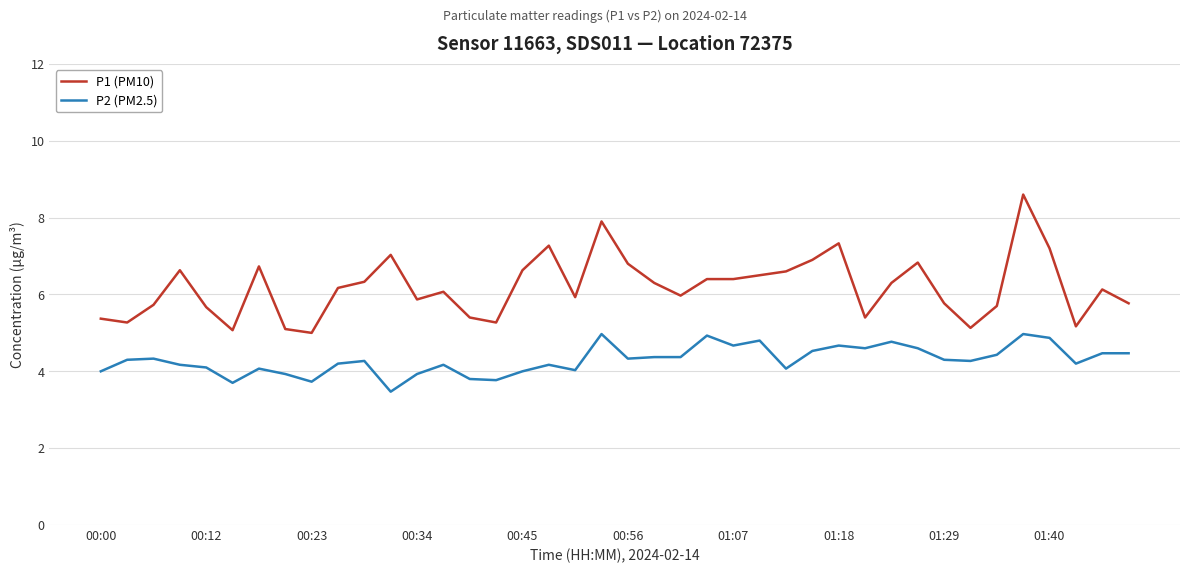

True or false: P2 (PM2.5) and P1 (PM10) intersect in this chart.

False